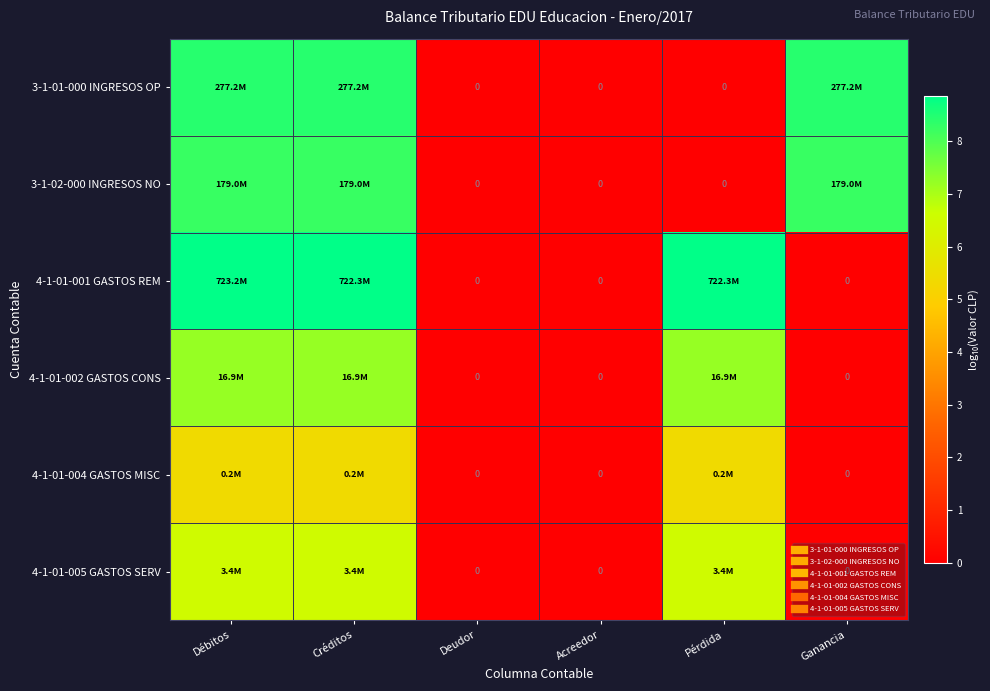

At which category does the chart reach its minimum across all series?

Deudor